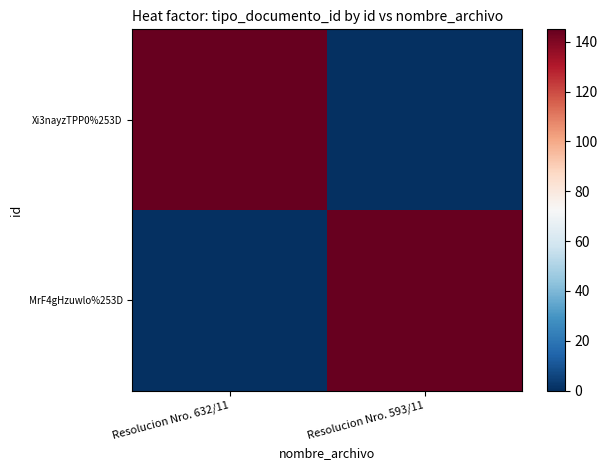

Which series has the largest total across all categories?

Xi3nayzTPP0%253D